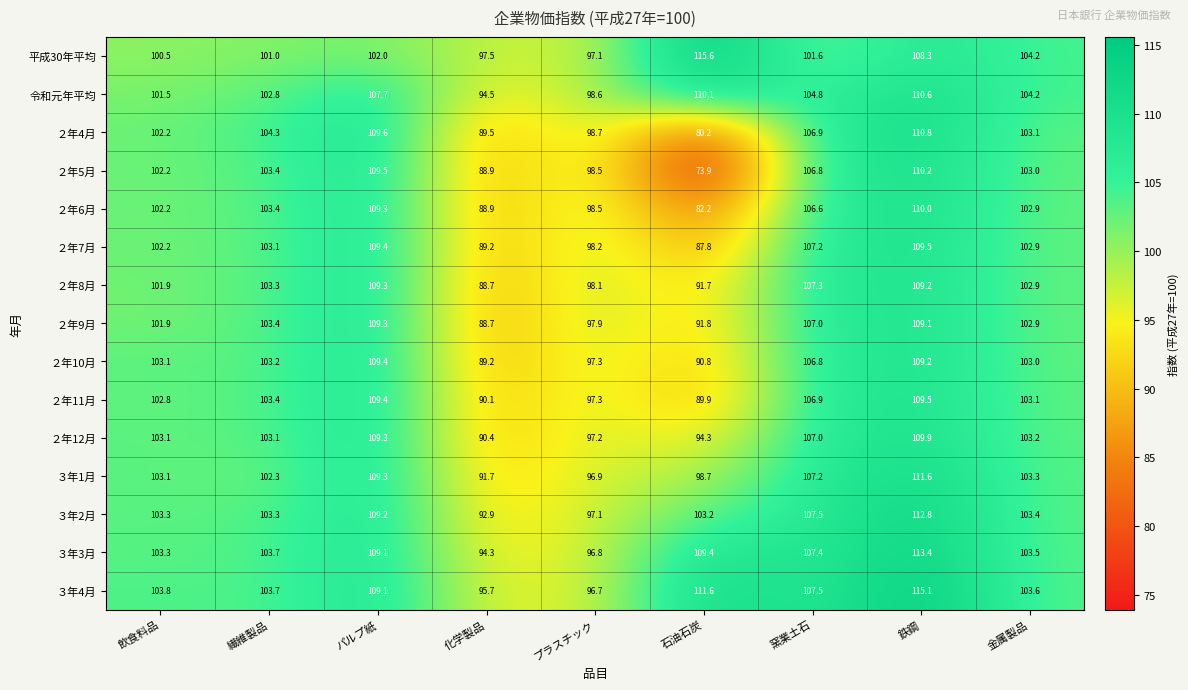

What is the sum of all ２年8月 values?

912.4